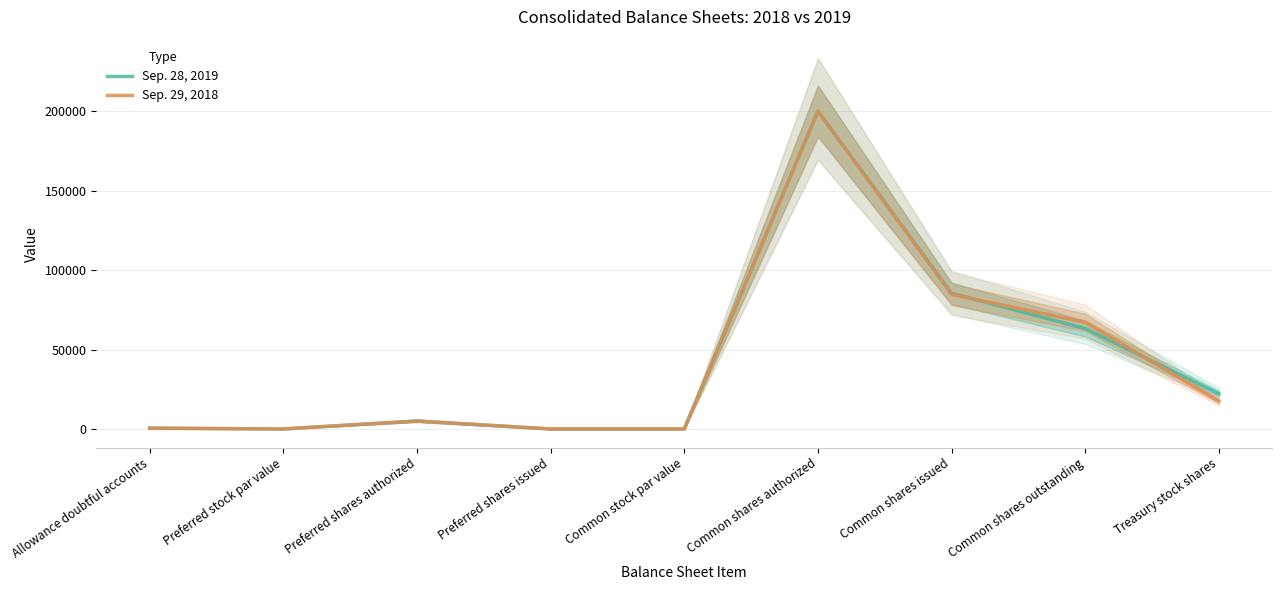

Which label corresponds to the largest value in the chart?

Common shares authorized